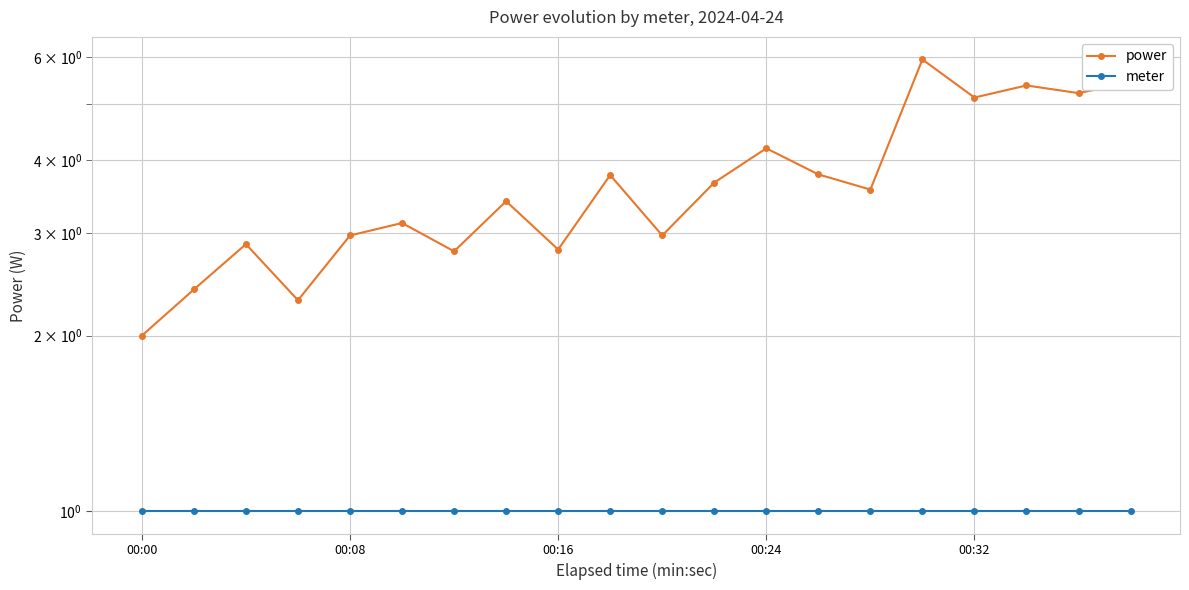

True or false: power has more than 0 points higher than both neighbors.

True